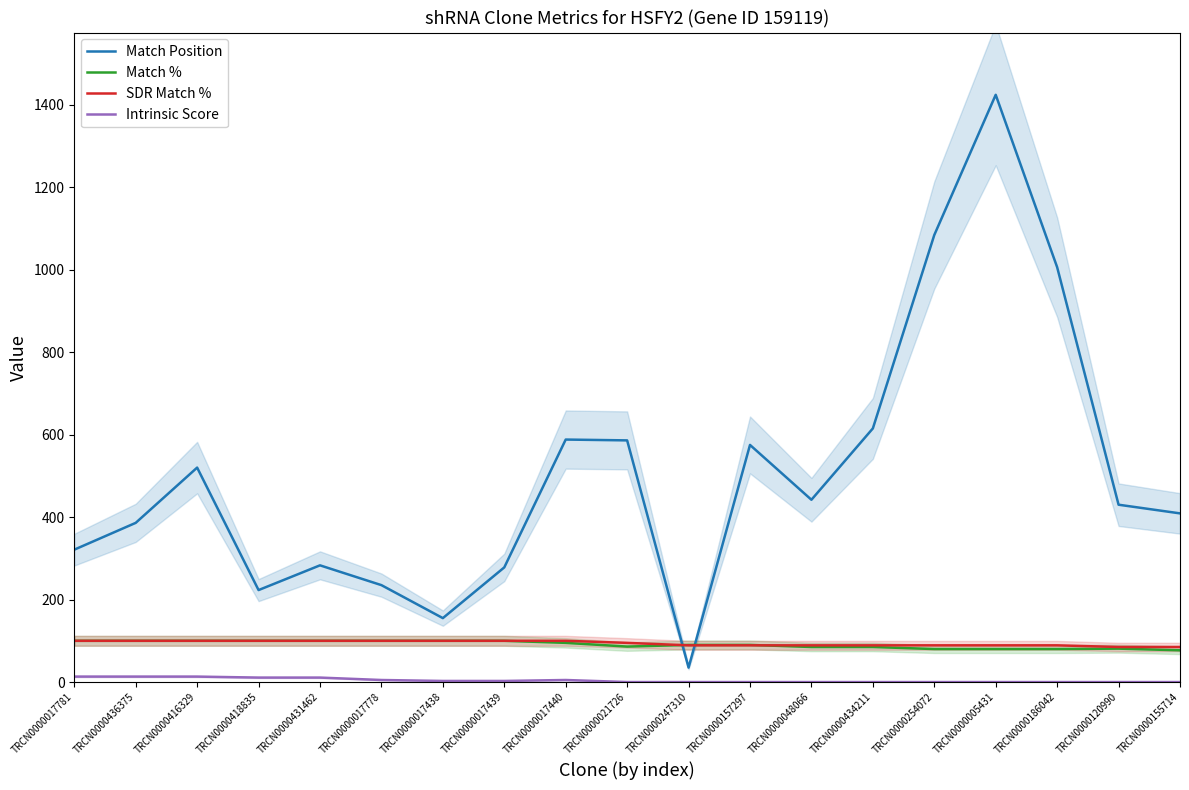

Rank the categories by Match % value from highest to lowest.

TRCN0000017781, TRCN0000436375, TRCN0000416329, TRCN0000418835, TRCN0000431462, TRCN0000017778, TRCN0000017438, TRCN0000017439, TRCN0000017440, TRCN0000247310, TRCN0000157297, TRCN0000021726, TRCN0000048066, TRCN0000434211, TRCN0000120990, TRCN0000254072, TRCN0000005431, TRCN0000186042, TRCN0000155714